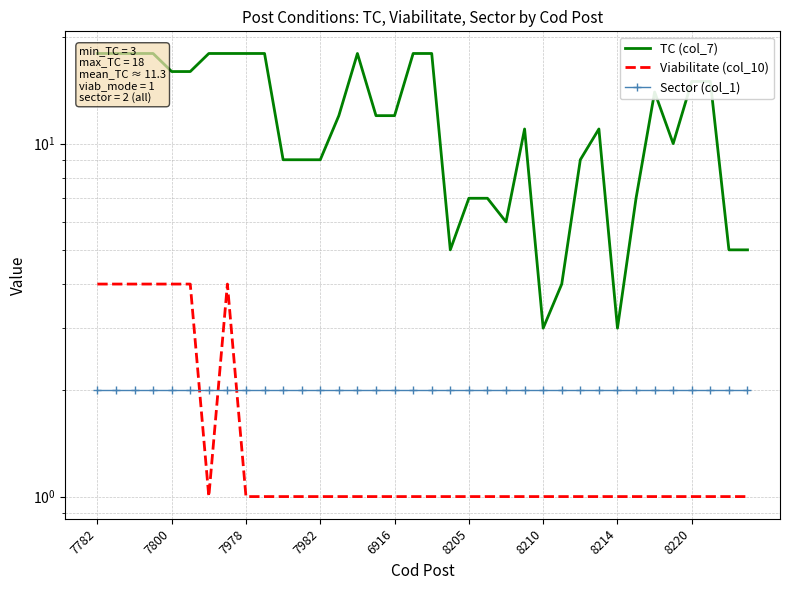

Between 11 and 28, which series saw the biggest shift?

TC (col_7)